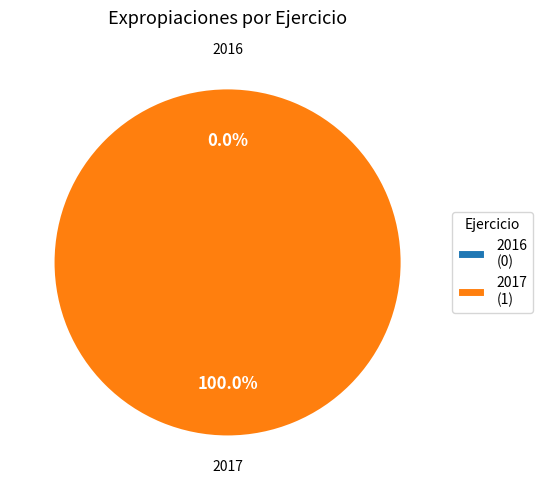

Which slice is the smallest?

2016